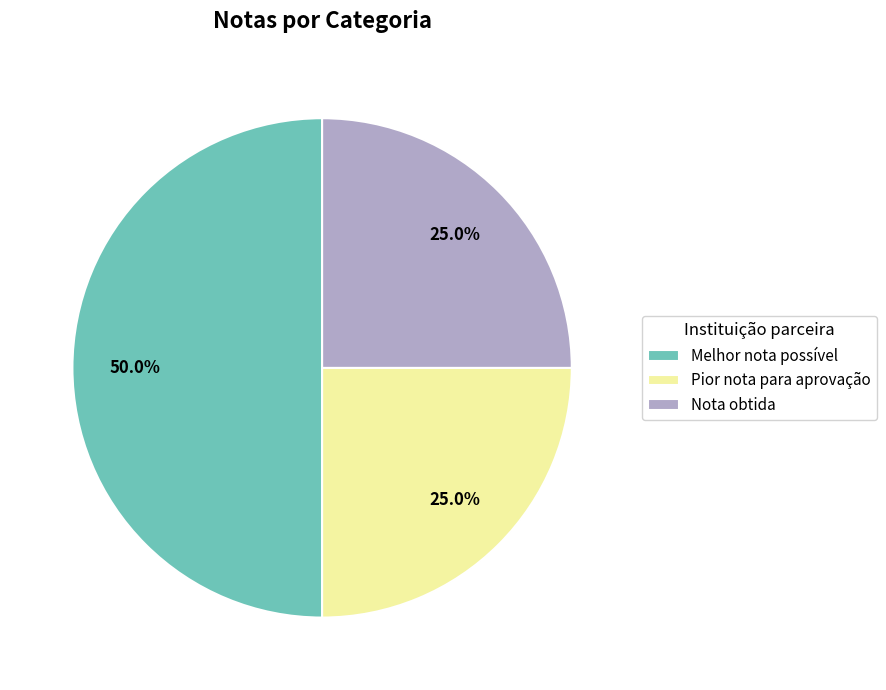

What is the total percentage of Nota obtida and Melhor nota possível?

75.0%